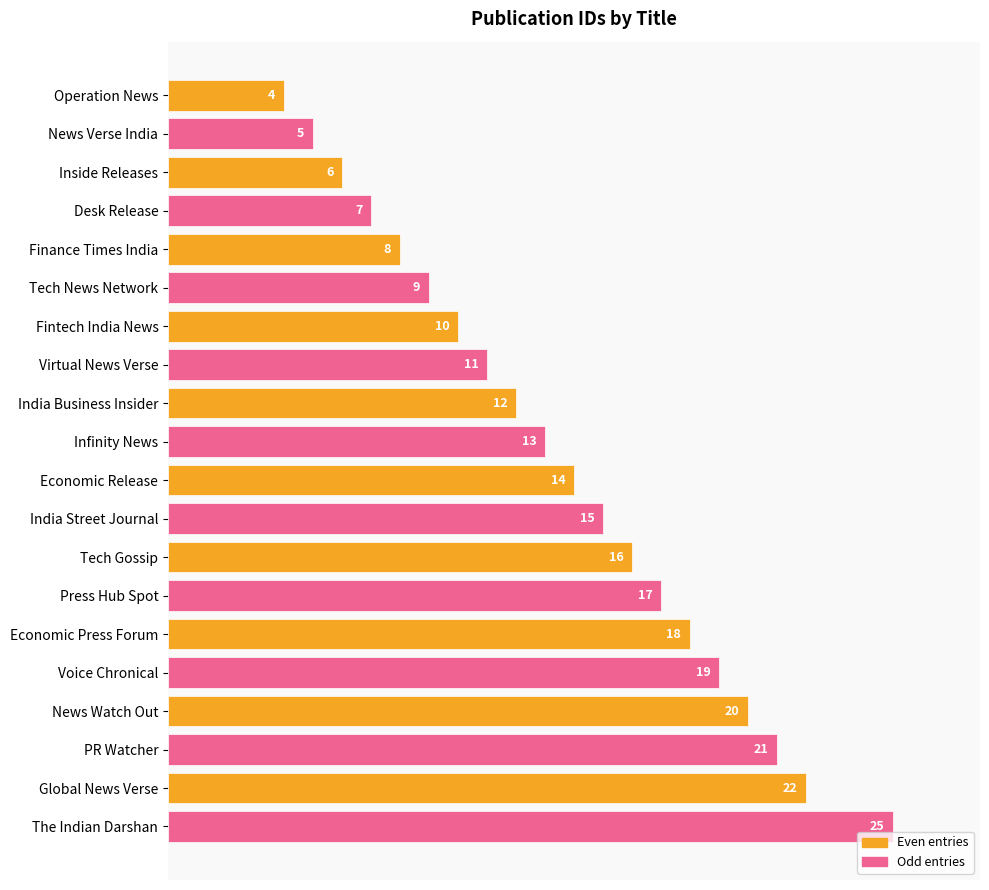

Between Desk Release and Press Hub Spot, which is larger?

Press Hub Spot